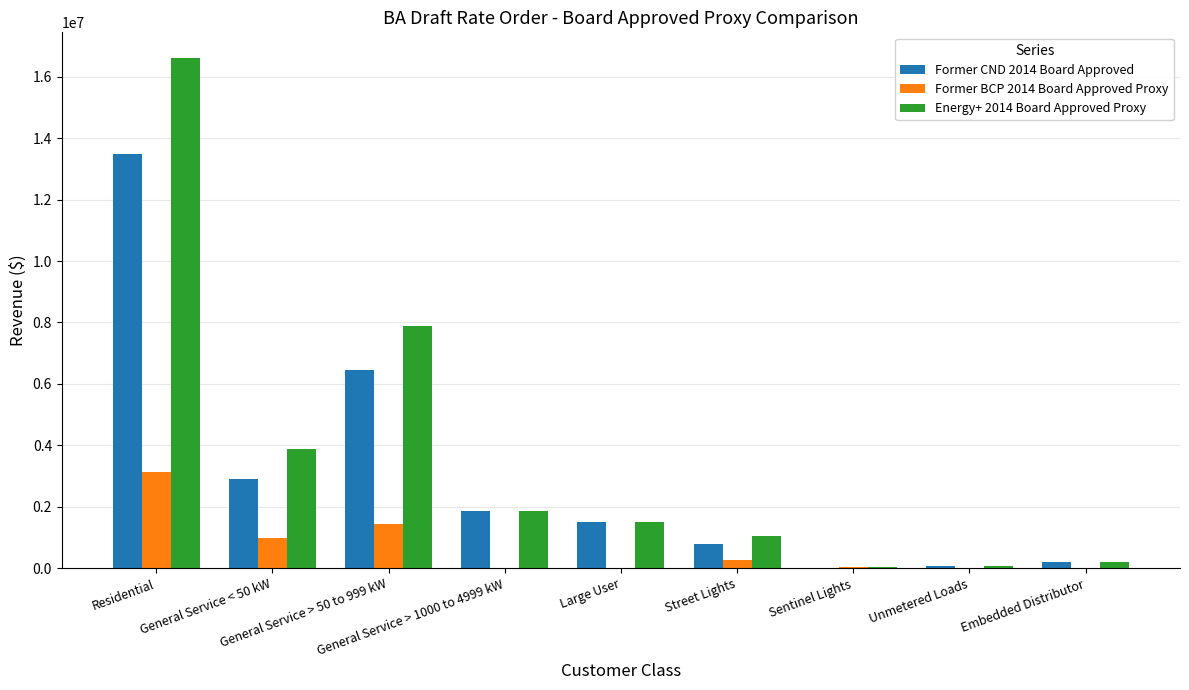

Is it true that Energy+ 2014 Board Approved Proxy equals 3877701.0 at General Service < 50 kW?

True